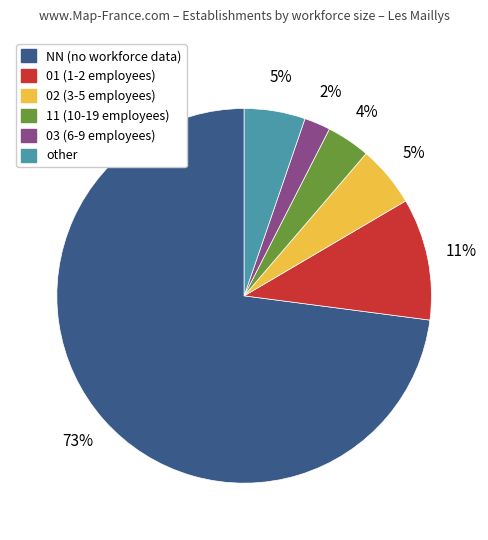

Between NN and other, which is larger?

NN